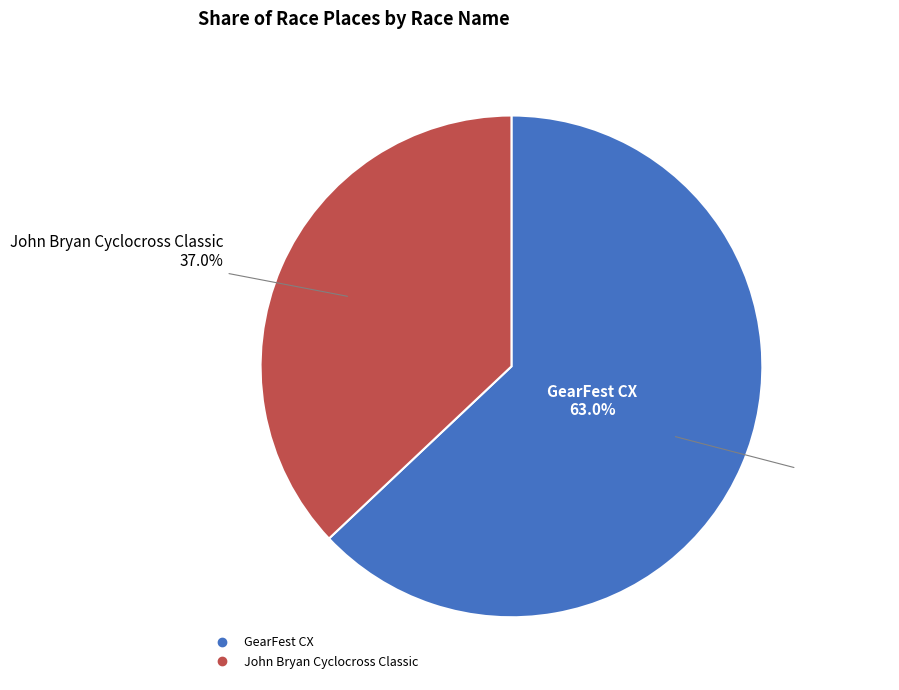

Is it true that GearFest CX is 77% of the pie?

False